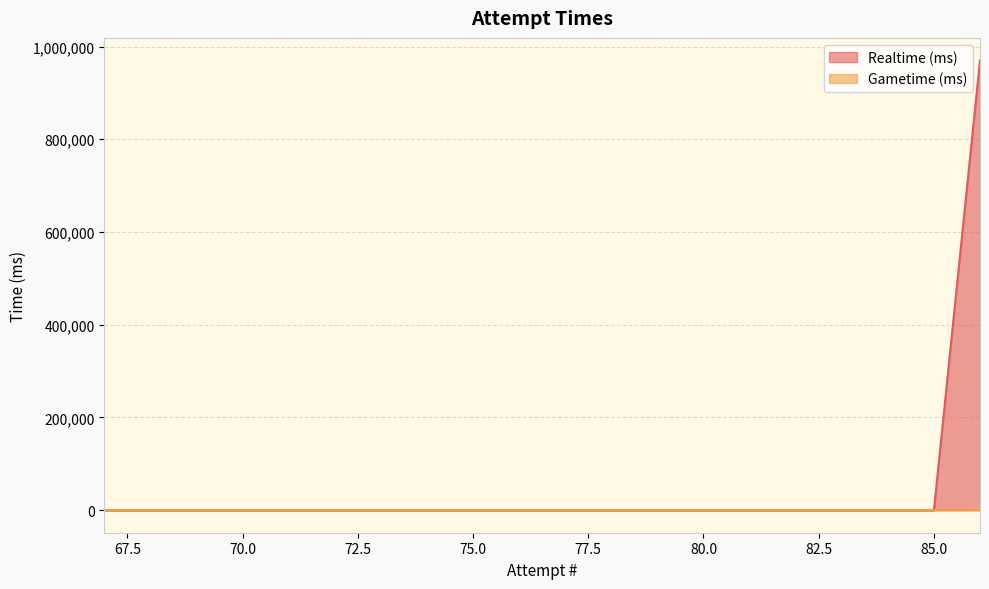

The value of Realtime (ms) at 80.0 is 0. True or false?

True